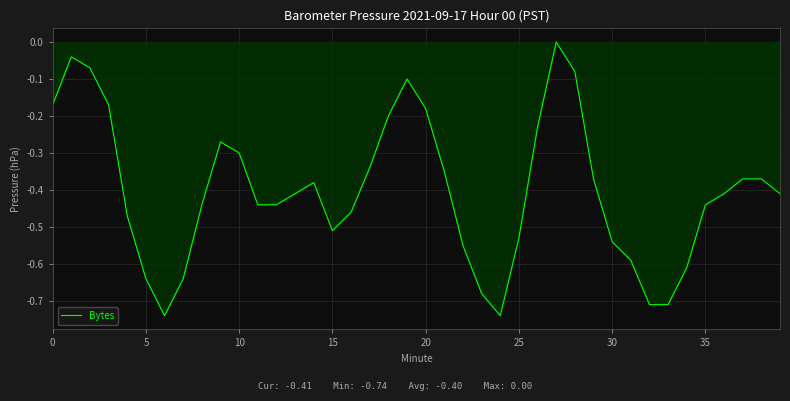

What is the difference between the maximum and minimum values?

0.7